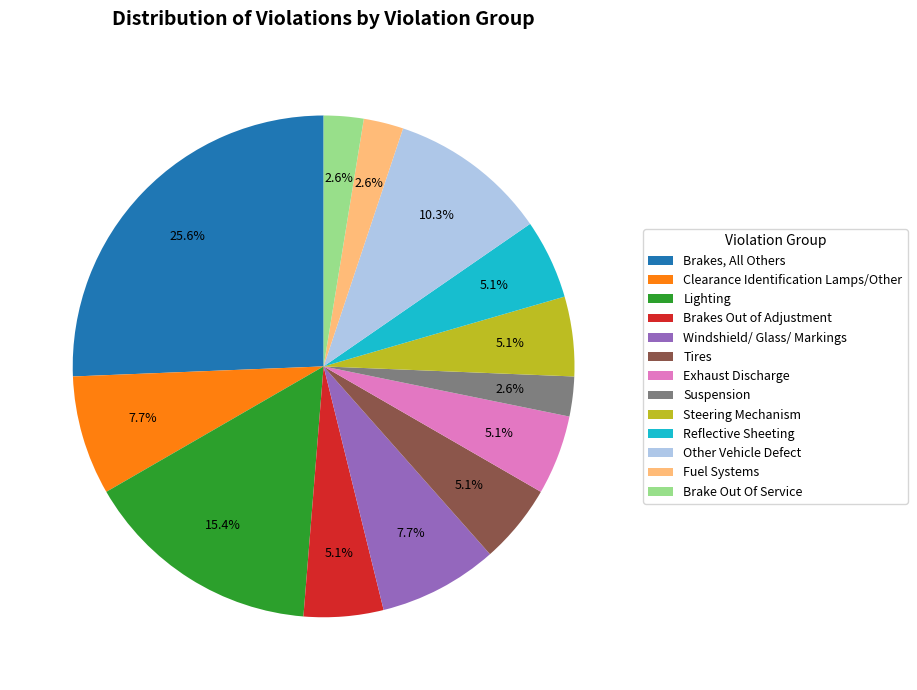

To the nearest percent, what percentage of the pie is Clearance Identification Lamps/Other?

8%